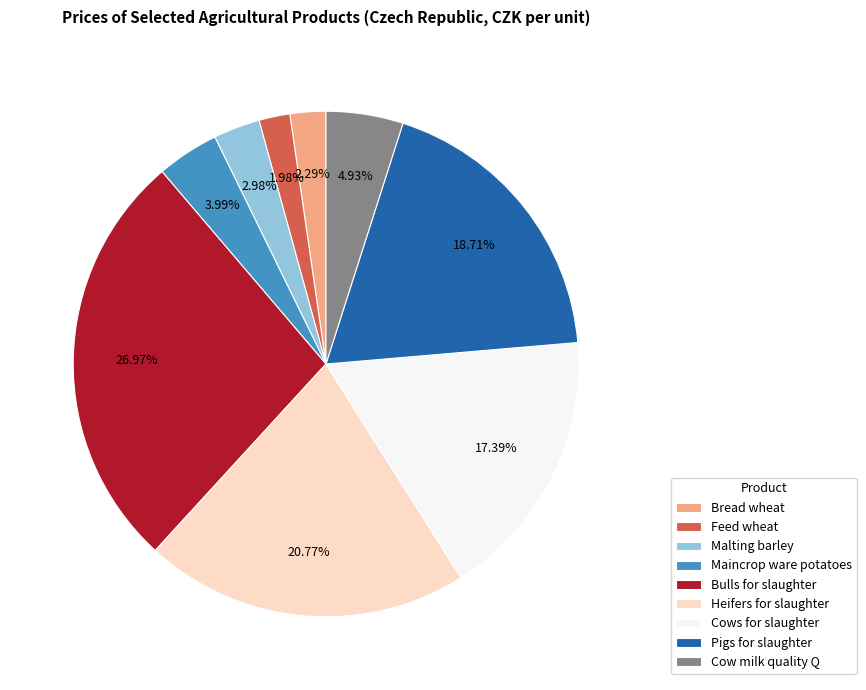

Approximately how many times larger is the value at Pigs for slaughter compared to Maincrop ware potatoes?

4.7